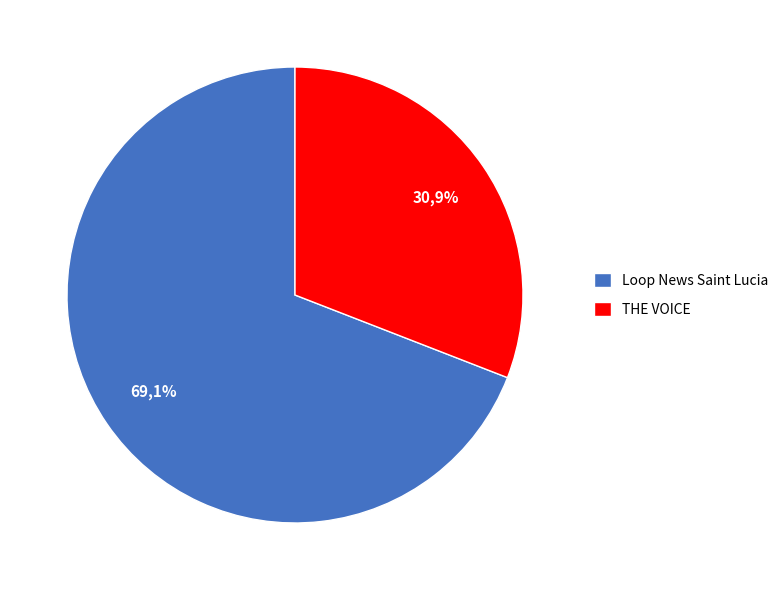

How many slices are in this pie chart?

2